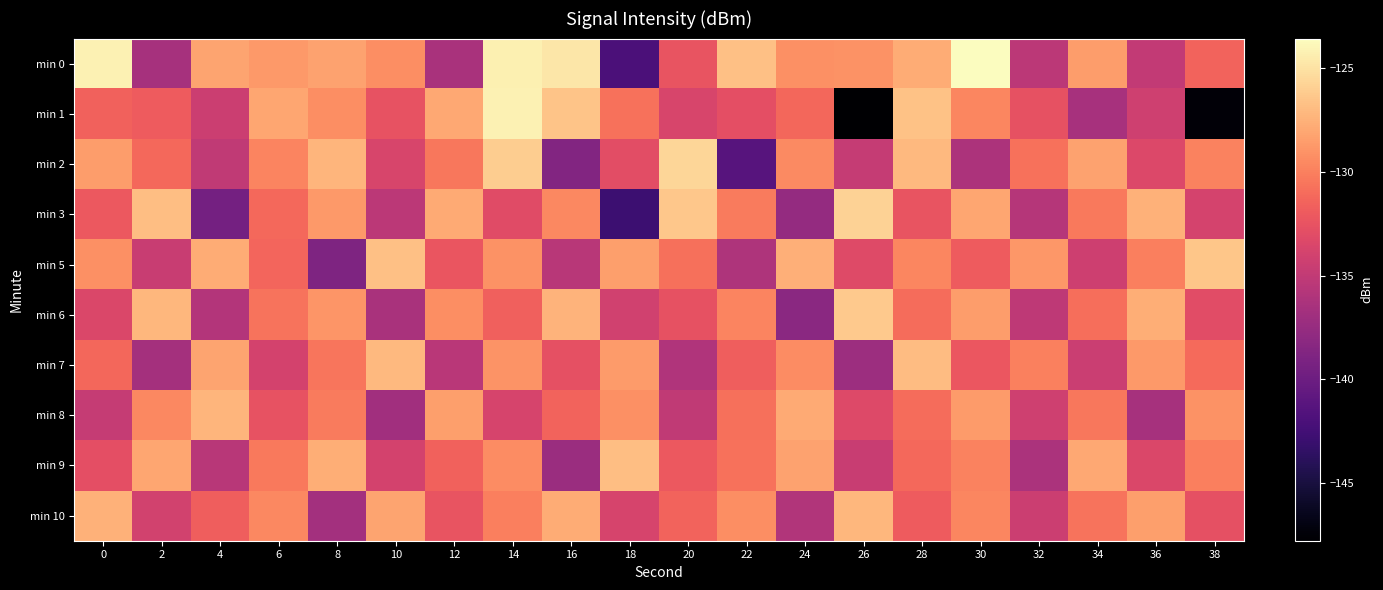

What is the difference between the highest and lowest values at 24?

10.6